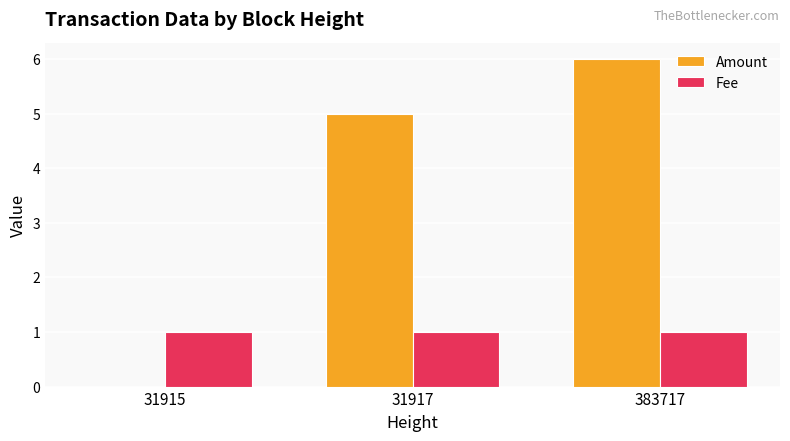

What is the average value of the Fee series?

1